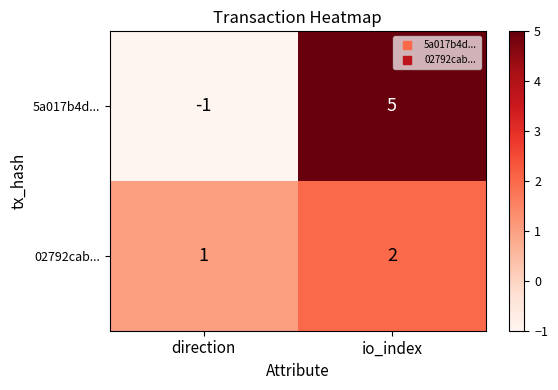

At which label is 02792cab... closest to 1?

direction